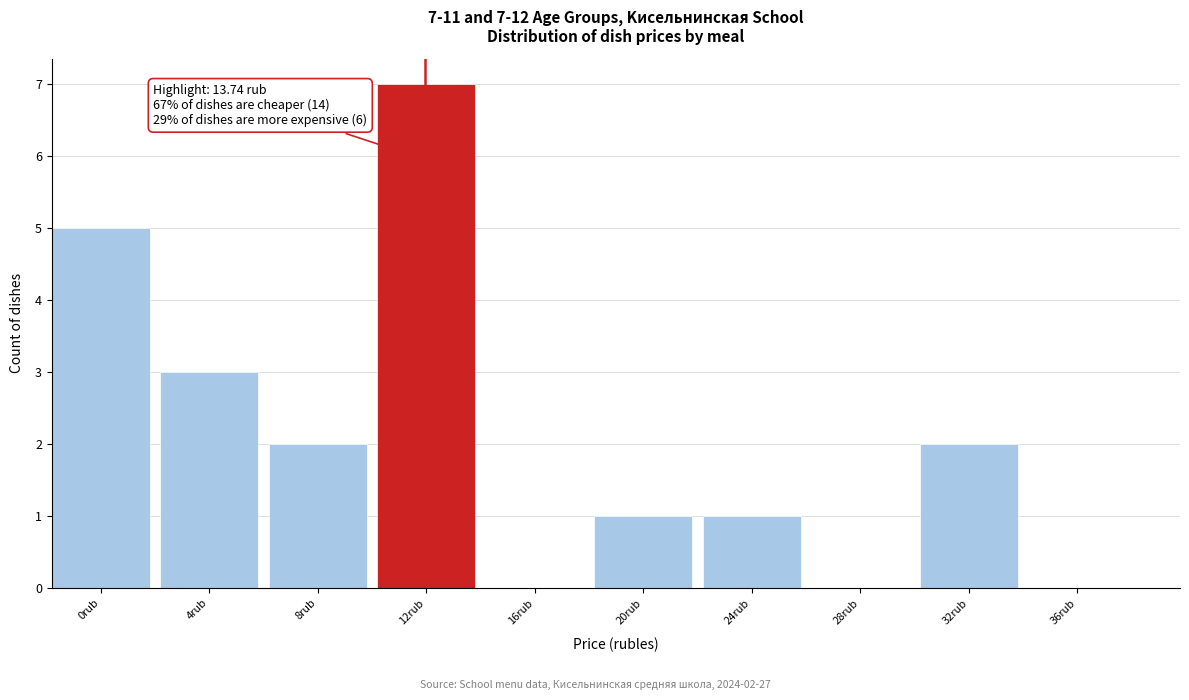

Reading left to right, what are all the values shown in this chart?

0rub=5	4rub=3	8rub=2	12rub=7	16rub=0	20rub=1	24rub=1	28rub=0	32rub=2	36rub=0